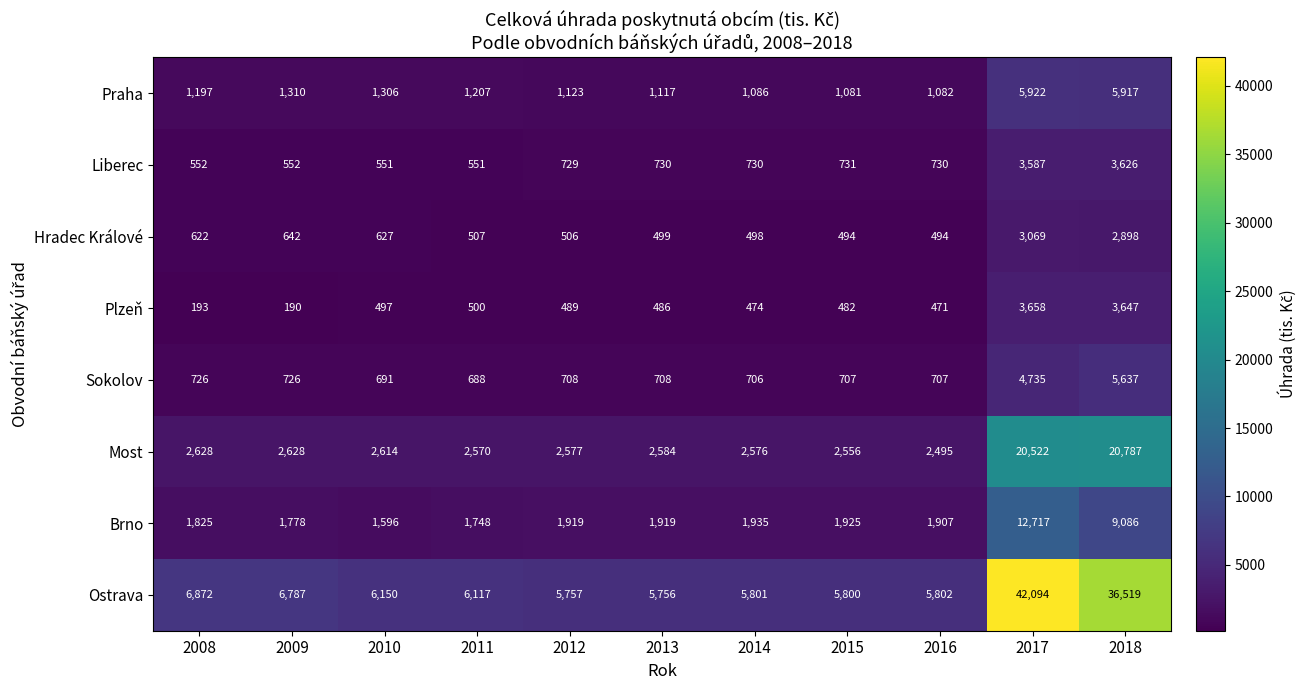

How many distinct data groups are displayed?

8